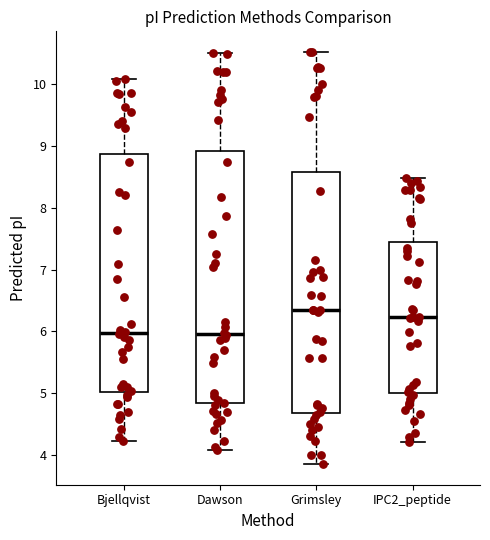

Reading left to right, read every box against the y-axis: the position of its median line, the range the box covers, and the ends of its whiskers. The values are not printed on the chart, so give them approximately, as read against the axis.

Bjellqvist: median 6.0, box 5.0 to 8.9, whiskers 4.2 to 10.1
Dawson: median 6.0, box 4.8 to 8.9, whiskers 4.1 to 10.5
Grimsley: median 6.3, box 4.7 to 8.6, whiskers 3.8 to 10.5
IPC2_peptide: median 6.2, box 5.0 to 7.4, whiskers 4.2 to 8.5